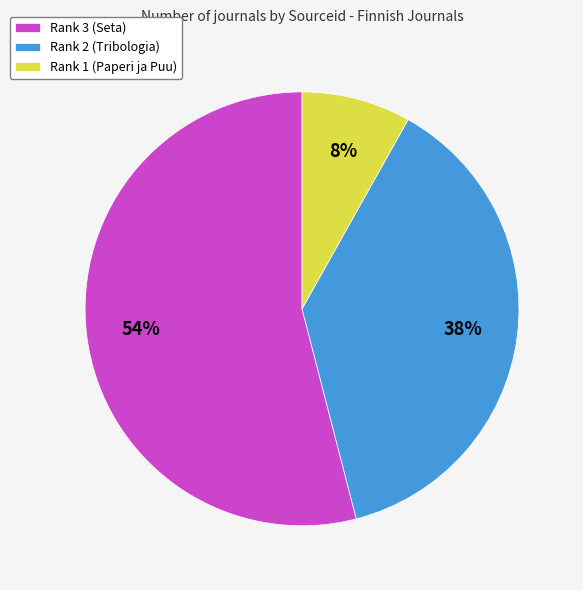

Which slice is the largest?

Rank 3 (Seta)